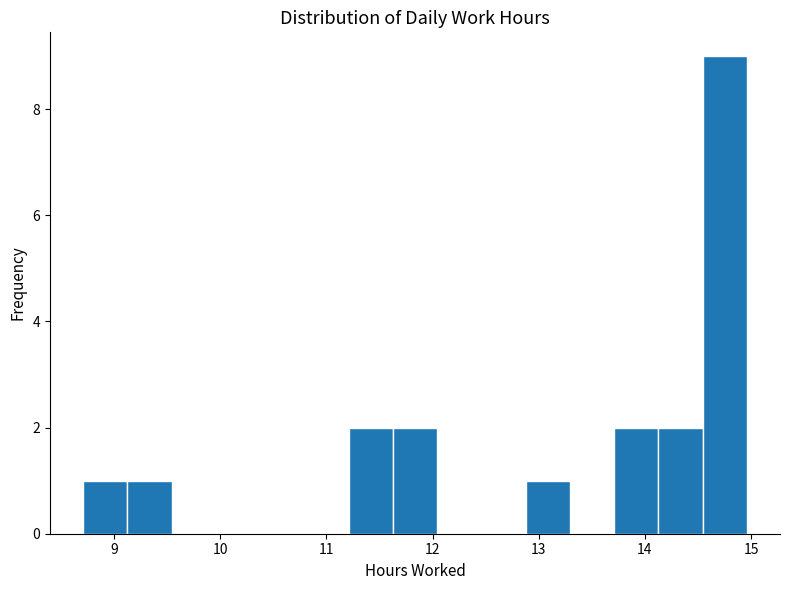

How tall is the bar that spans 12.9 to 13.3 on the x-axis? Neither the bar edges nor the heights are printed on the chart, so give them approximately, as read against the axes.

1